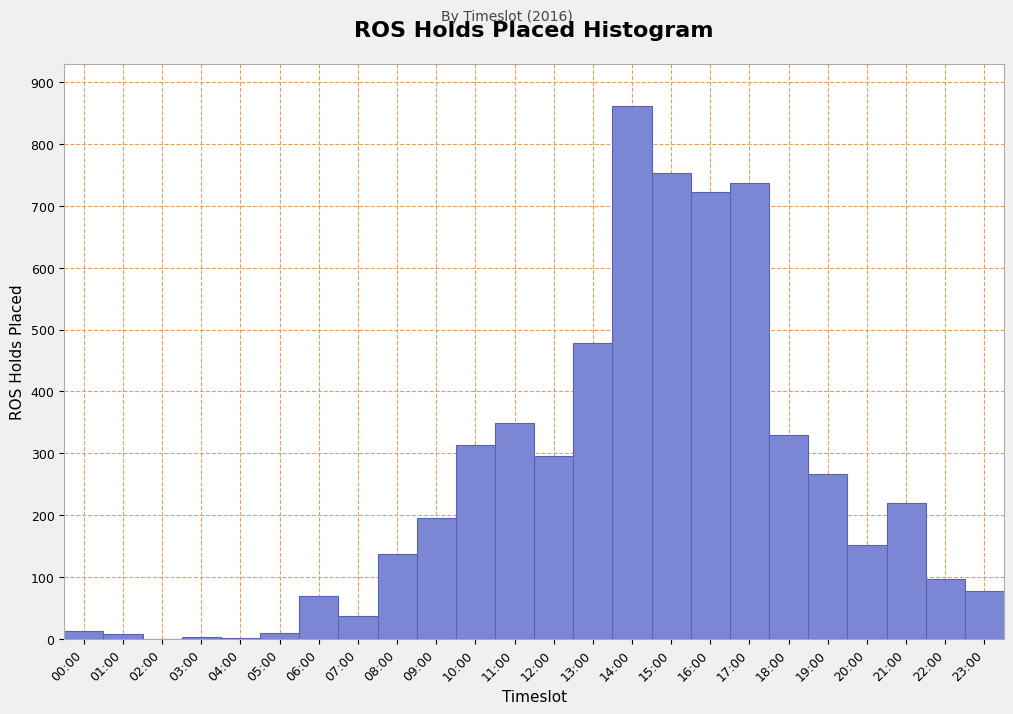

The chart shows a value of 737 at 17:00. True or false?

True